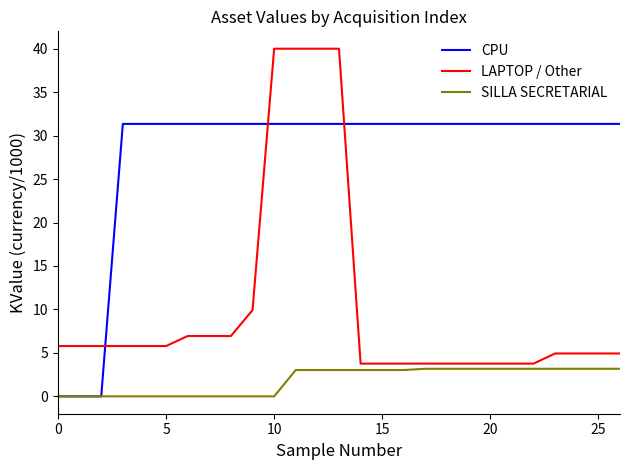

Which series has the largest range (max minus min)?

LAPTOP / Other